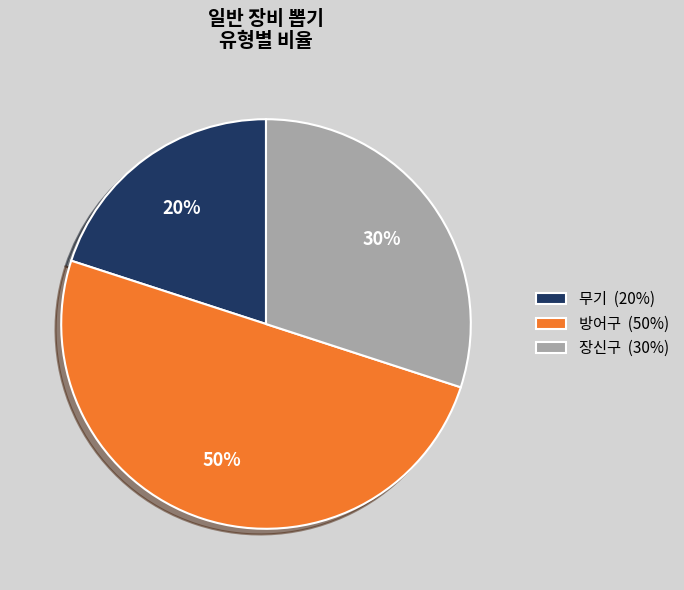

To the nearest percent, what is the average slice percentage?

33%